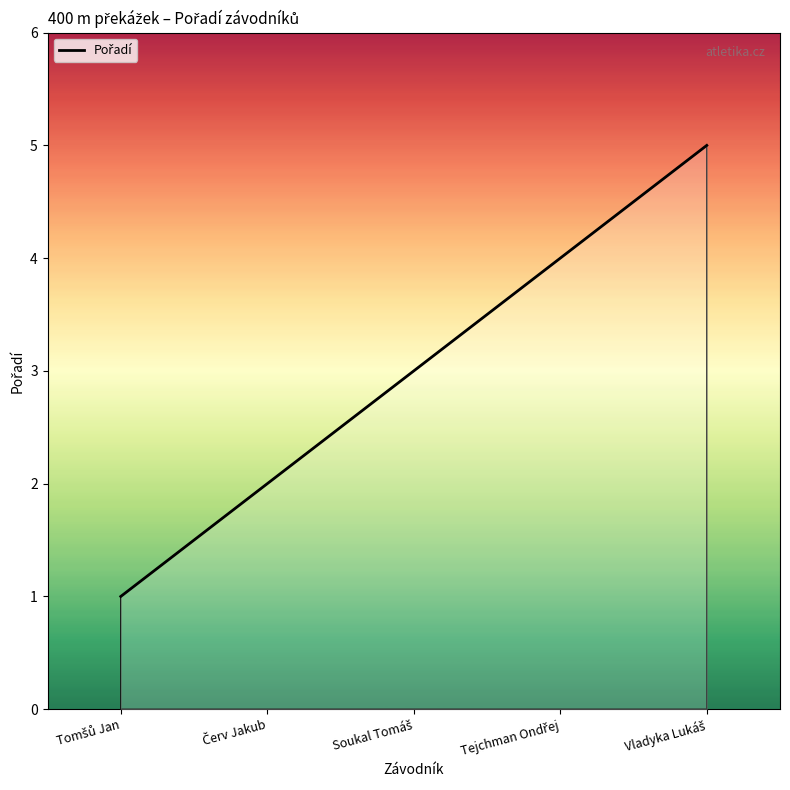

What is the difference between the maximum and second lowest values?

3